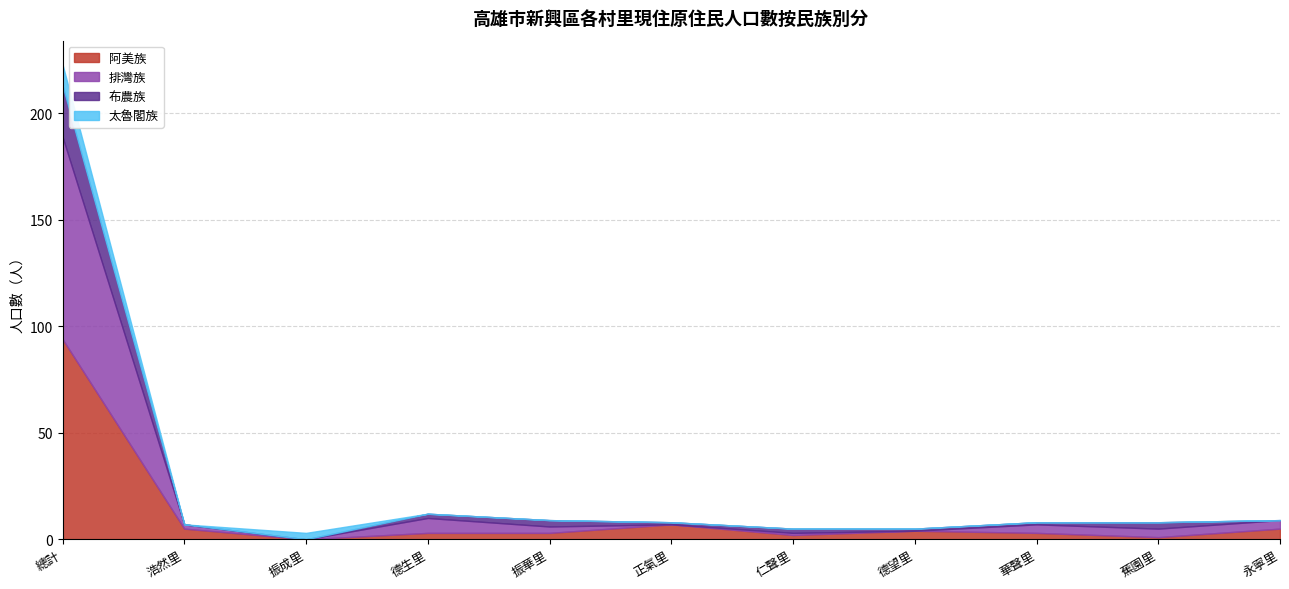

Which category has the highest value in the 阿美族 series?

總計